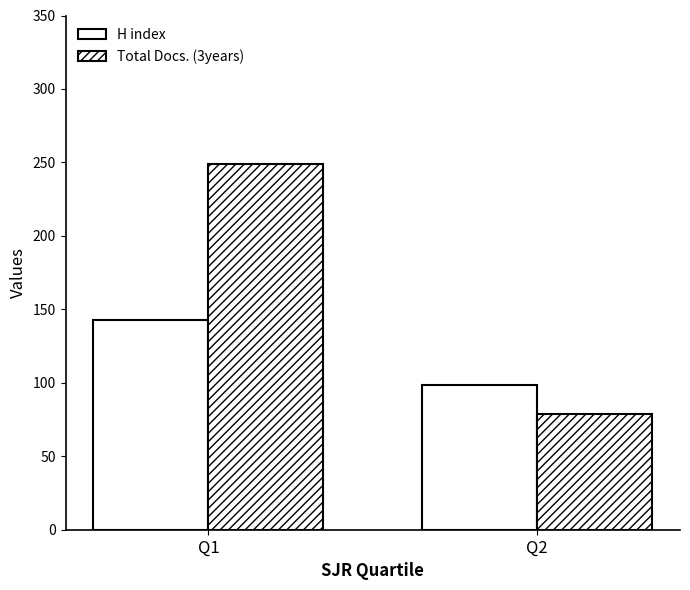

The value of Total Docs. (3years) at Q2 is 140.2. True or false?

False